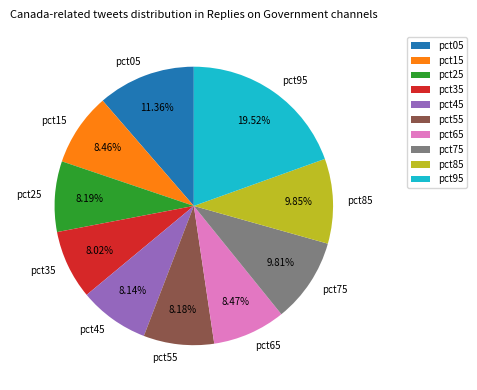

True or false: pct95 accounts for 20% of the total.

True